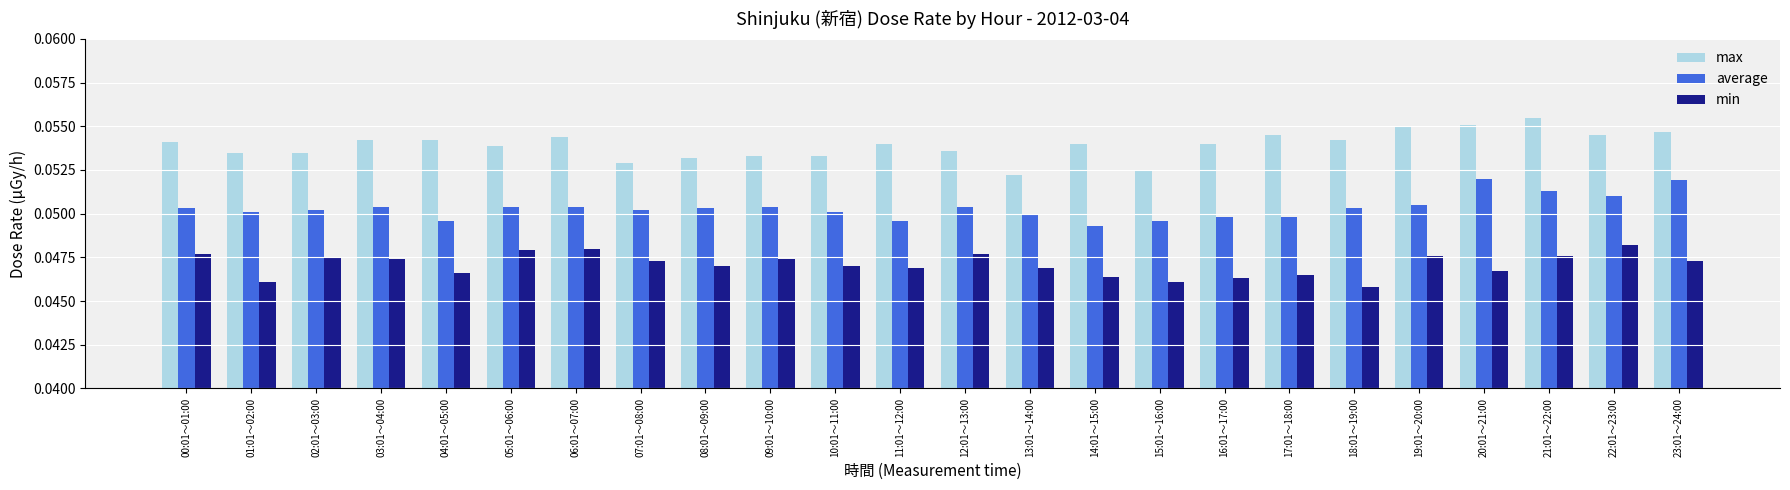

At 02:01～03:00, list the series in order from smallest to largest.

min, average, max